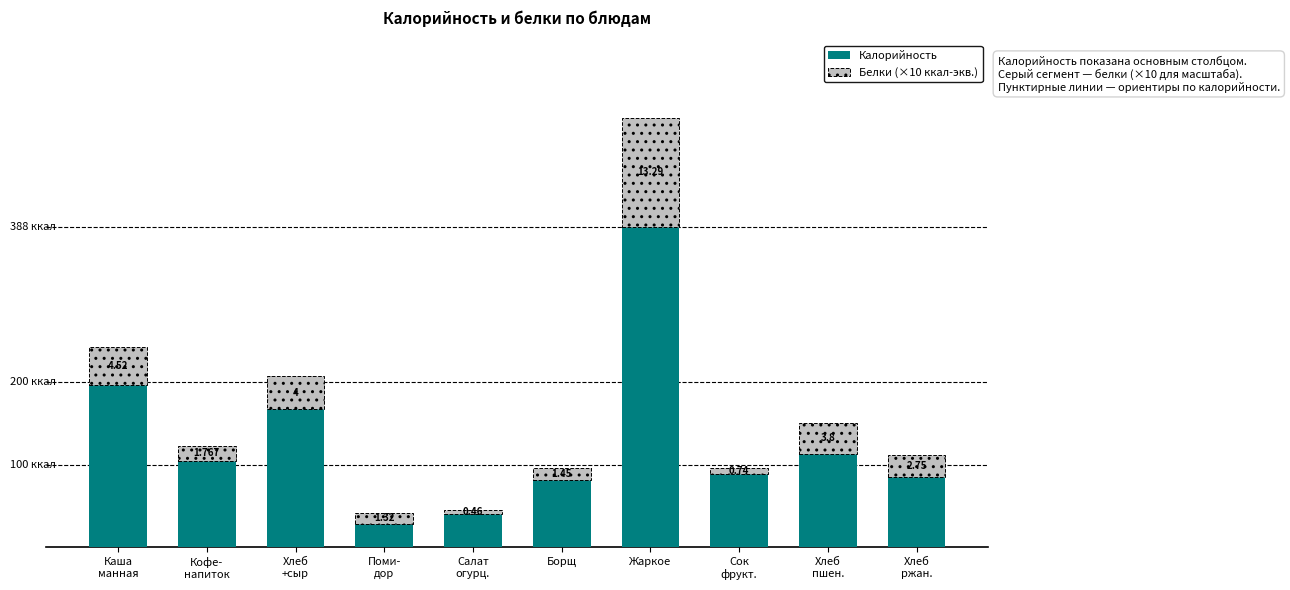

List the labels in order of Белки (×10 ккал-экв.) value, largest first.

Жаркое, Каша
манная, Хлеб
+сыр, Хлеб
пшен., Хлеб
ржан., Кофе-
напиток, Борщ, Поми-
дор, Сок
фрукт., Салат
огурц.